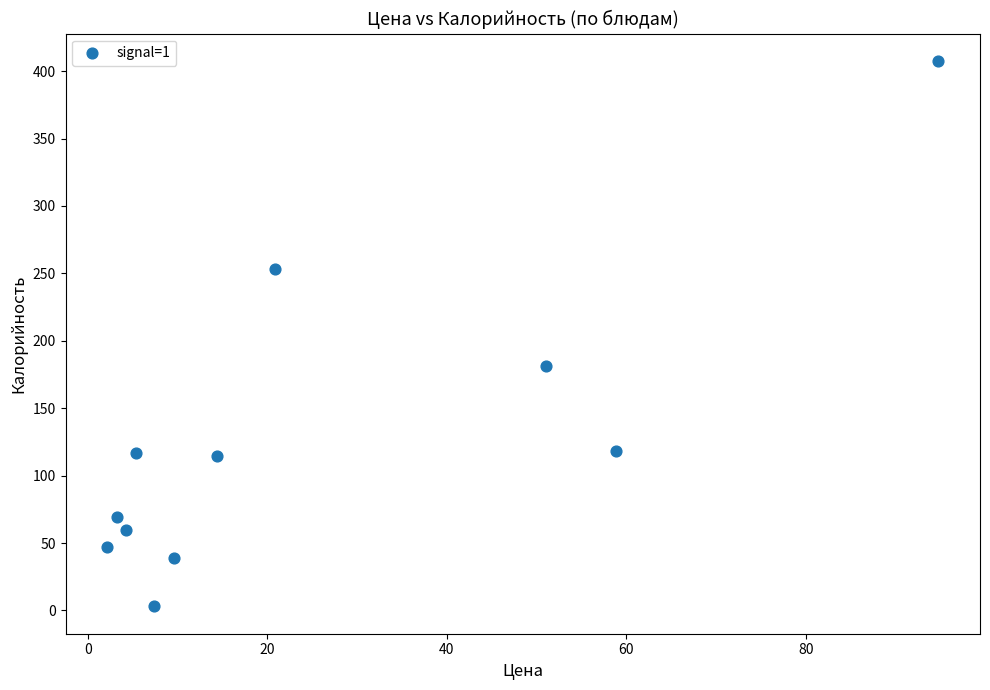

What is the average X value?

24.7